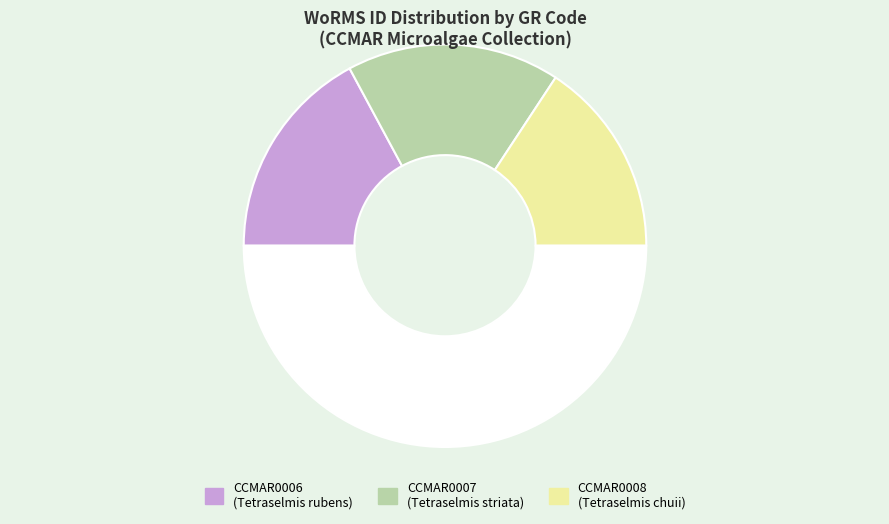

How many slices are in this pie chart?

4